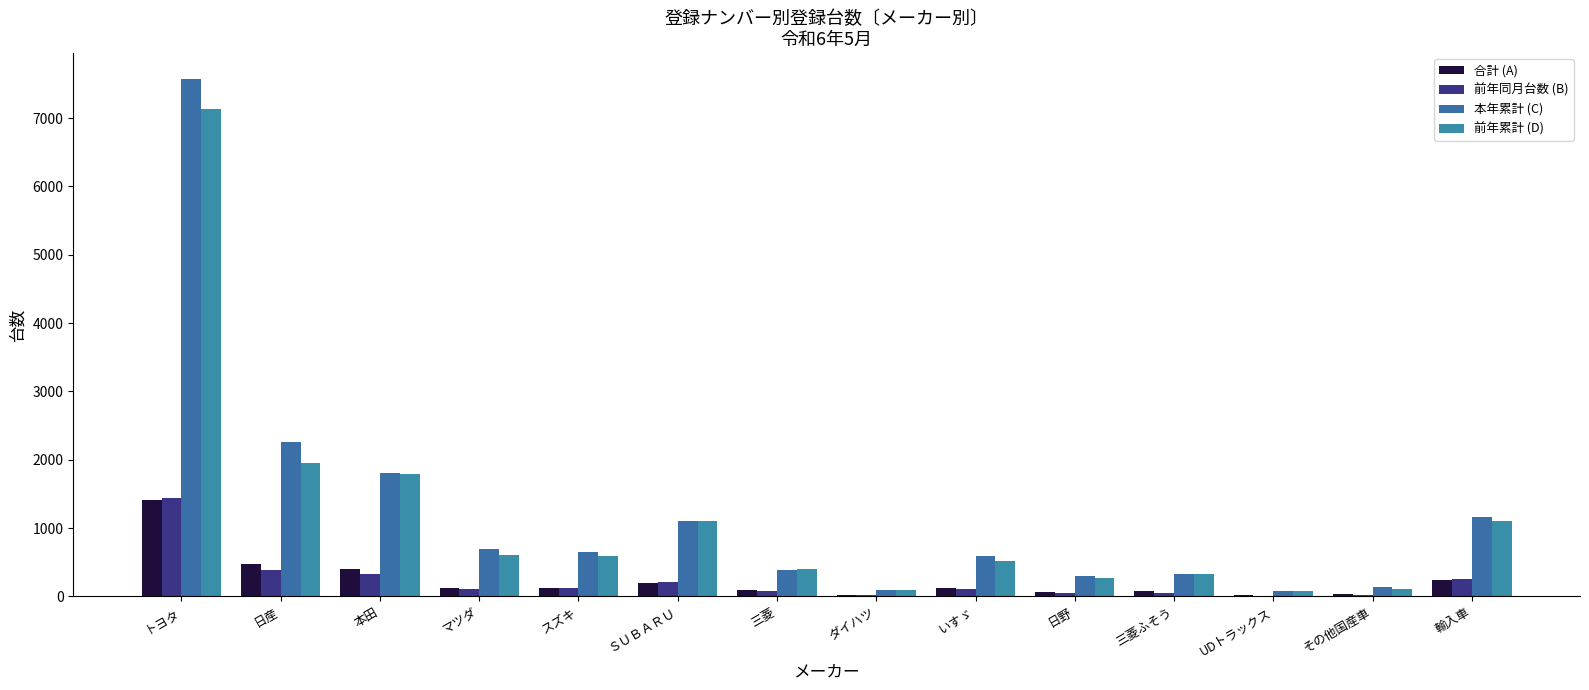

At UDトラックス, list the series in order from smallest to largest.

前年同月台数 (B), 合計 (A), 本年累計 (C), 前年累計 (D)